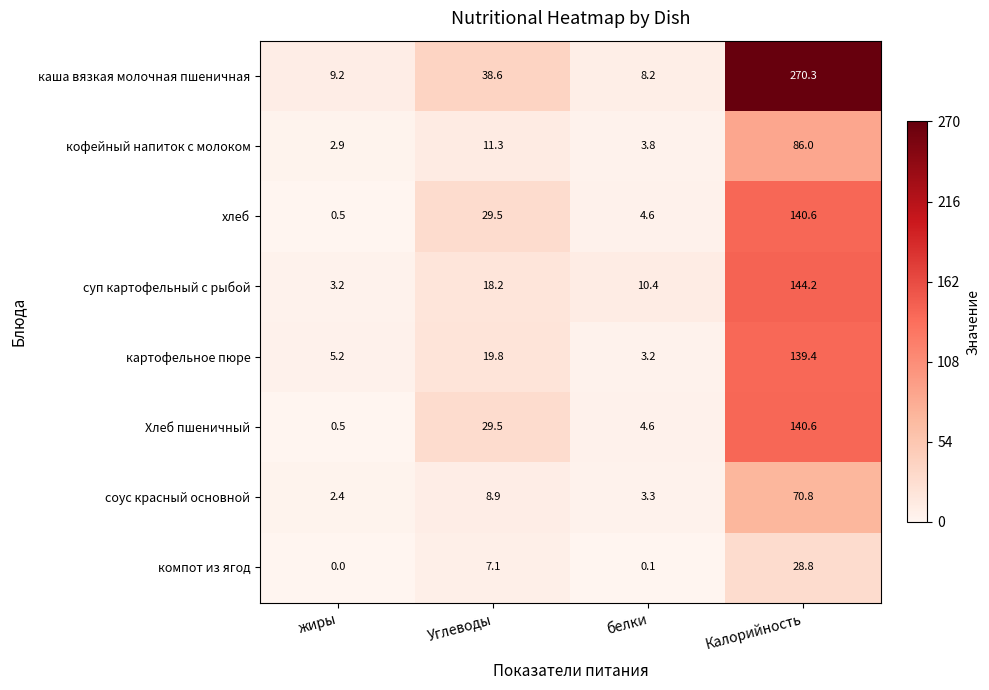

What value does the картофельное пюре series have at жиры?

5.2